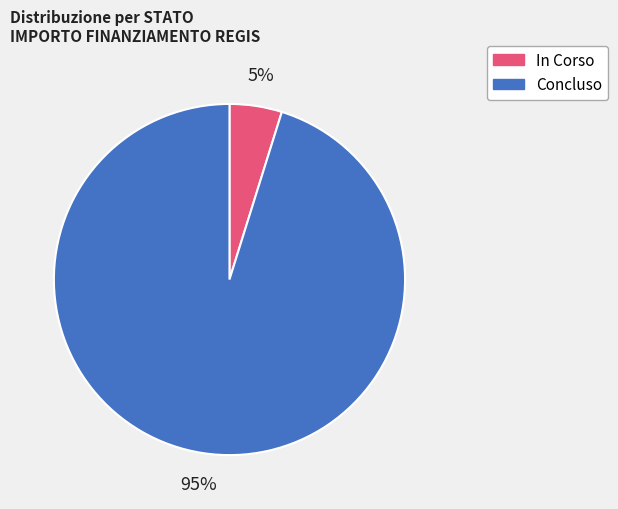

Count the number of slices in the pie.

2